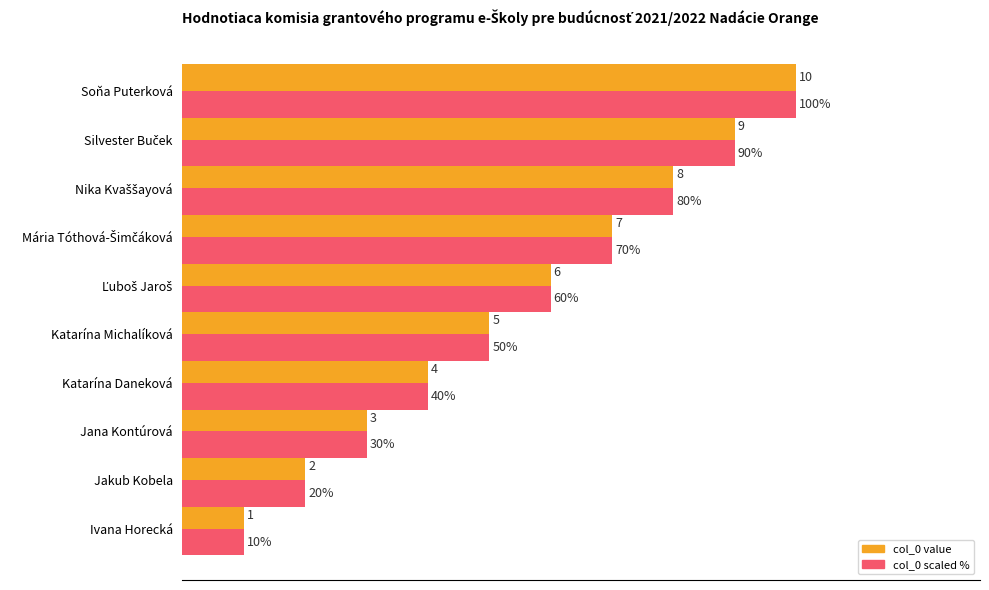

At which category does the chart reach its peak across all series?

Soňa Puterková